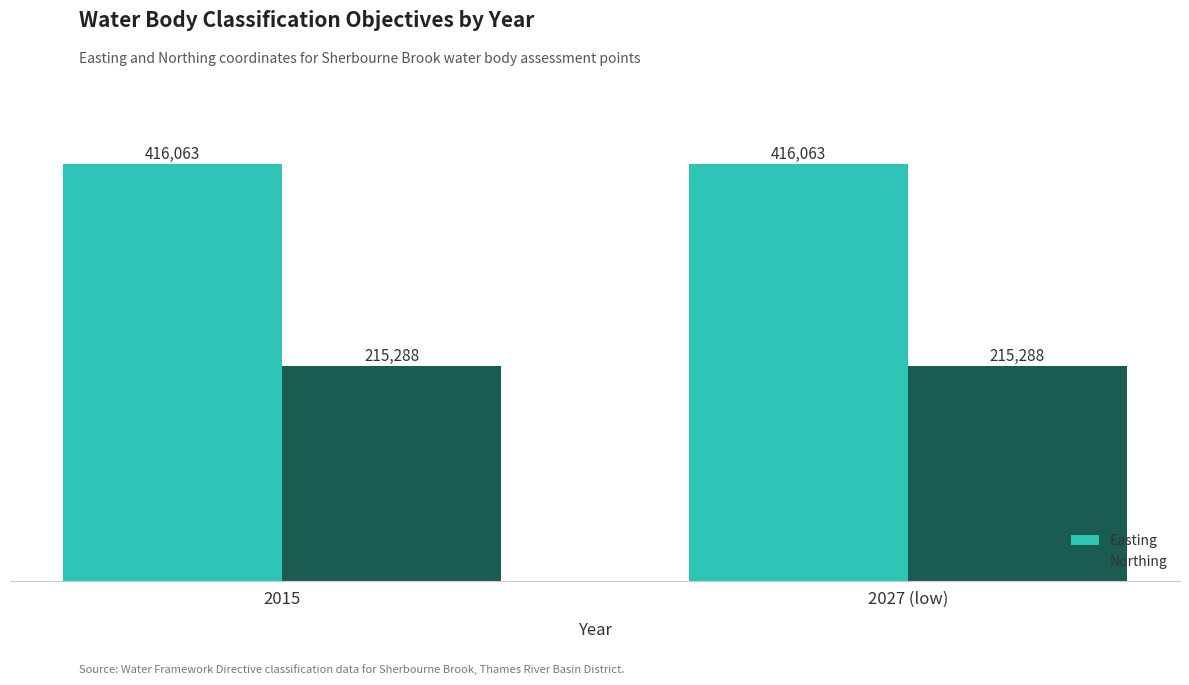

Reading right to left, list all the values displayed in this chart.

Easting: 416063	416063
Northing: 215288	215288